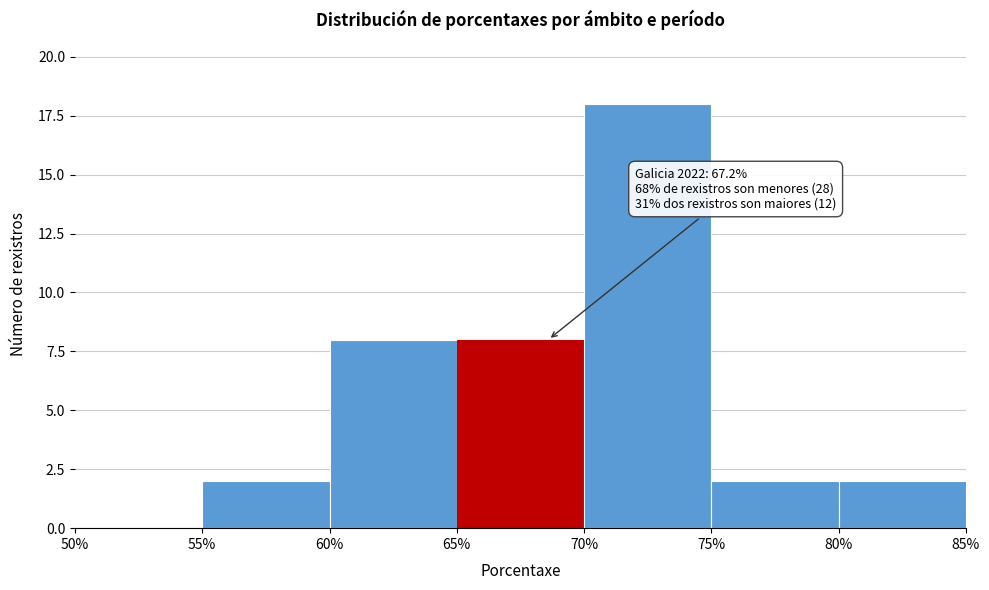

Which range on the x-axis has the tallest bar?

70% to 75%